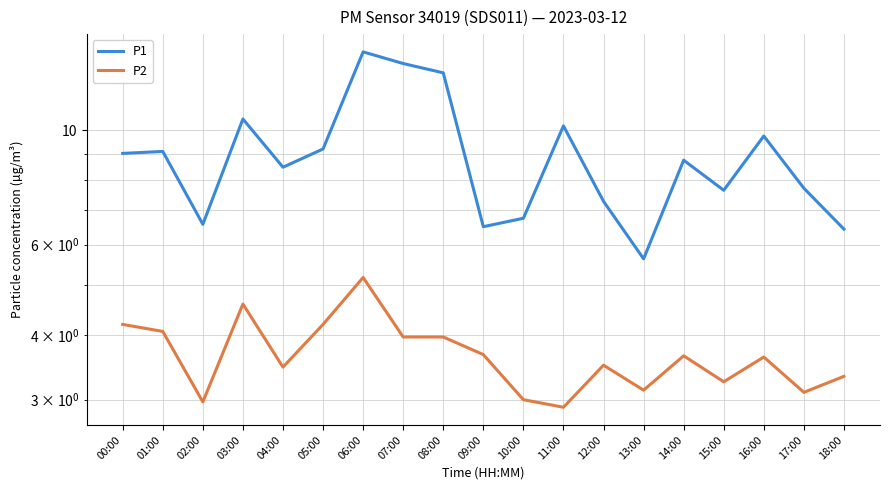

Which category has the lowest value across all series?

11:00